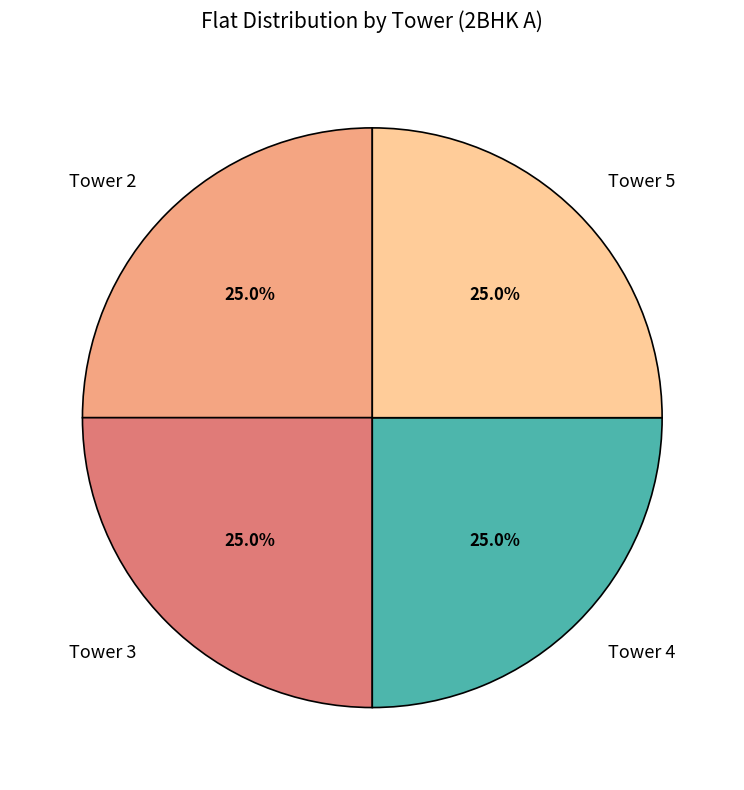

What percentage is the Tower 3 slice, to the nearest percent?

25%